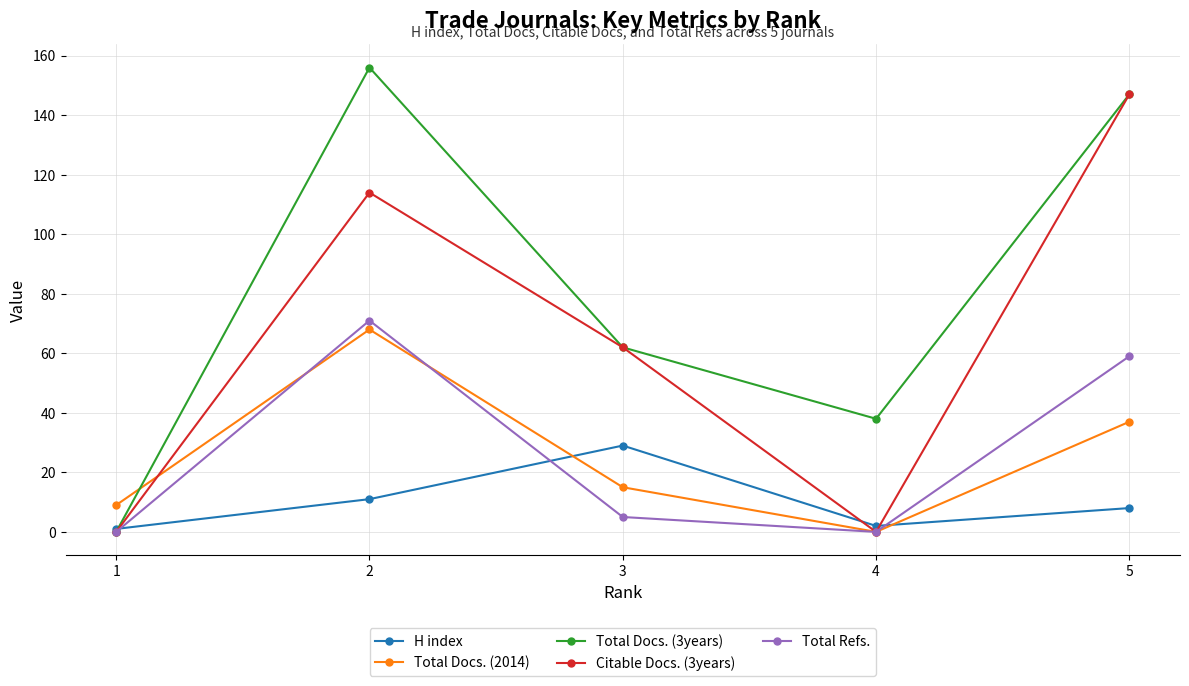

At which label does Total Refs. reach its peak?

2